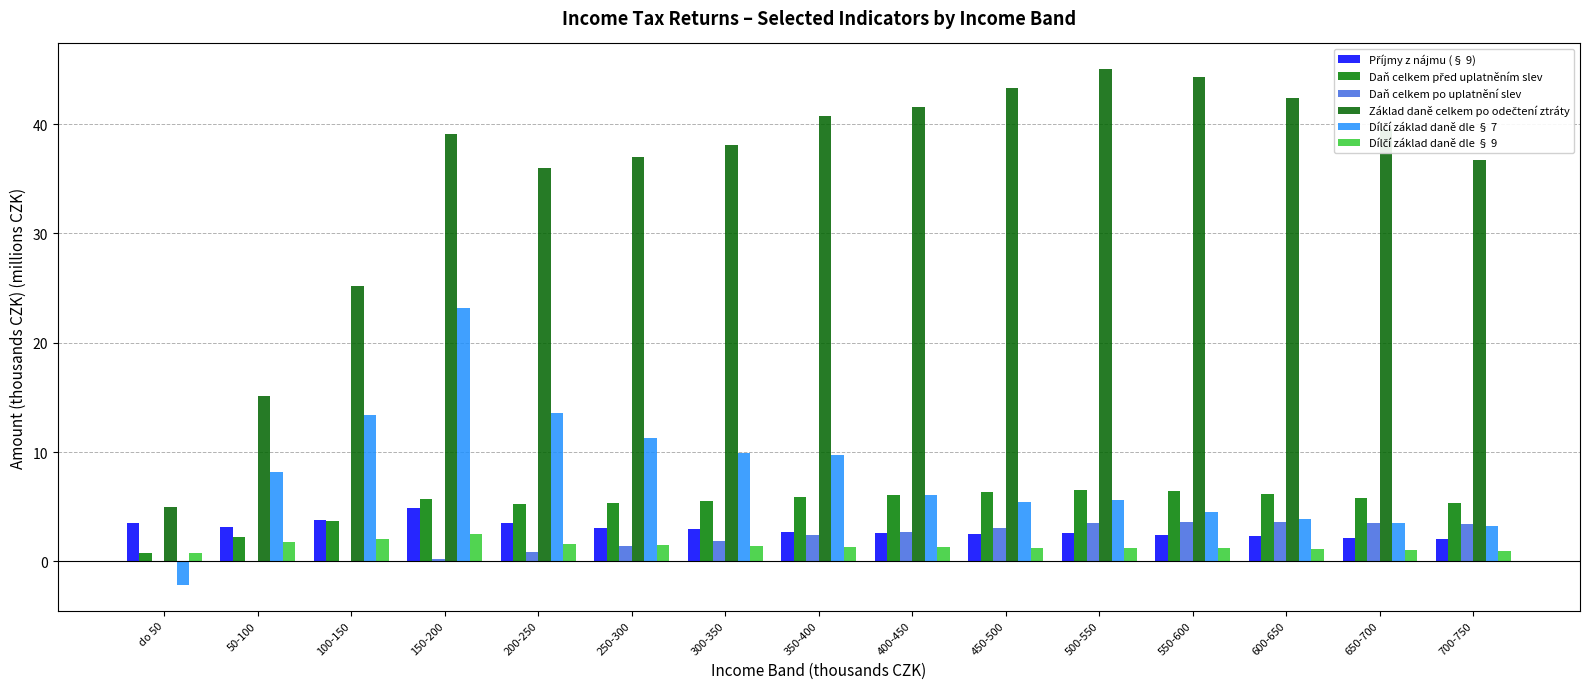

Rank the series at 100-150 from lowest to highest value.

Daň celkem po uplatnění slev, Dílčí základ daně dle § 9, Daň celkem před uplatněním slev, Příjmy z nájmu (§ 9), Dílčí základ daně dle § 7, Základ daně celkem po odečtení ztráty